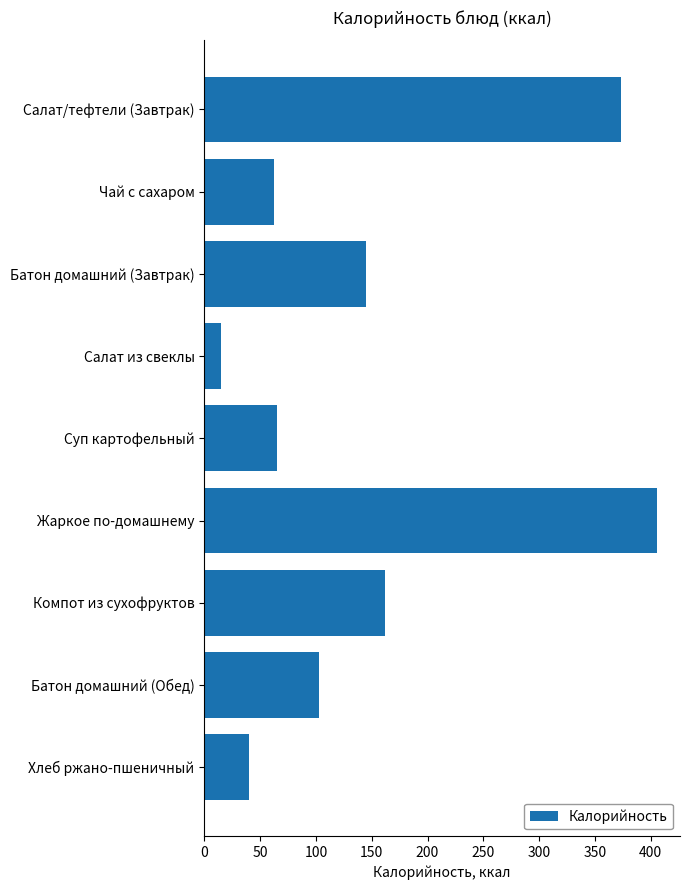

Is it true that the value at Салат/тефтели (Завтрак) is 373?

True